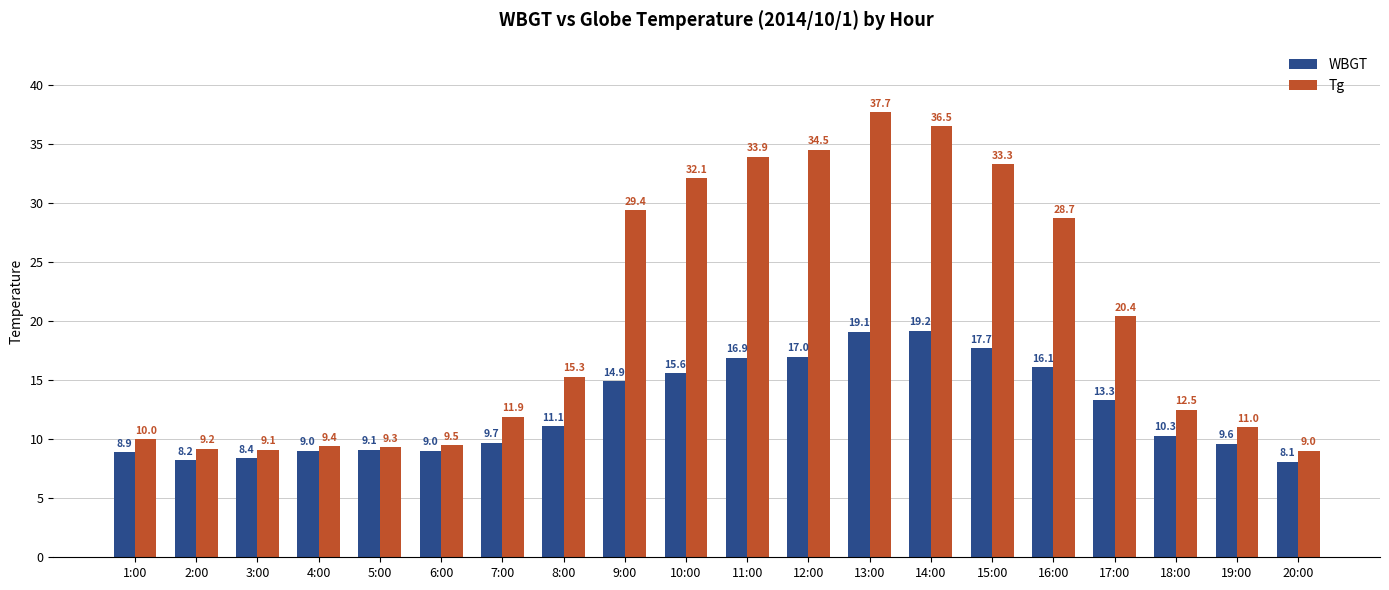

The value of Tg at 10:00 is 32.1. True or false?

True